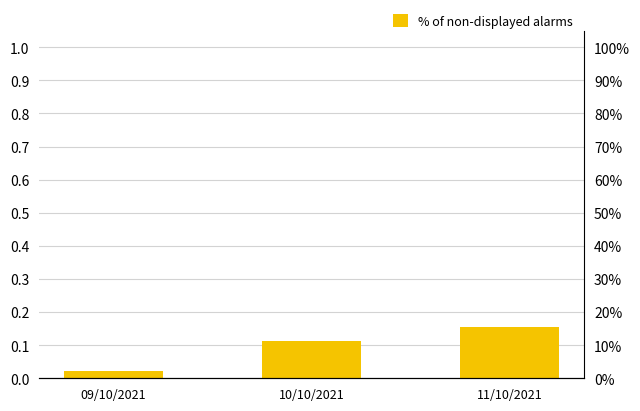

What is the average value?

0.1